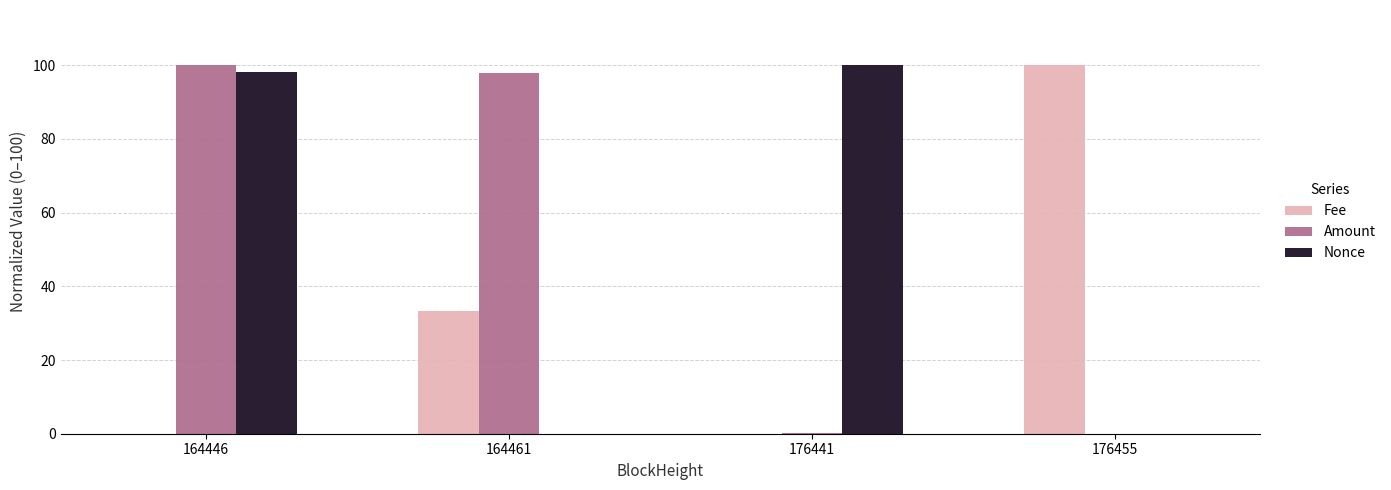

Where is Fee nearest to the value 50?

164461